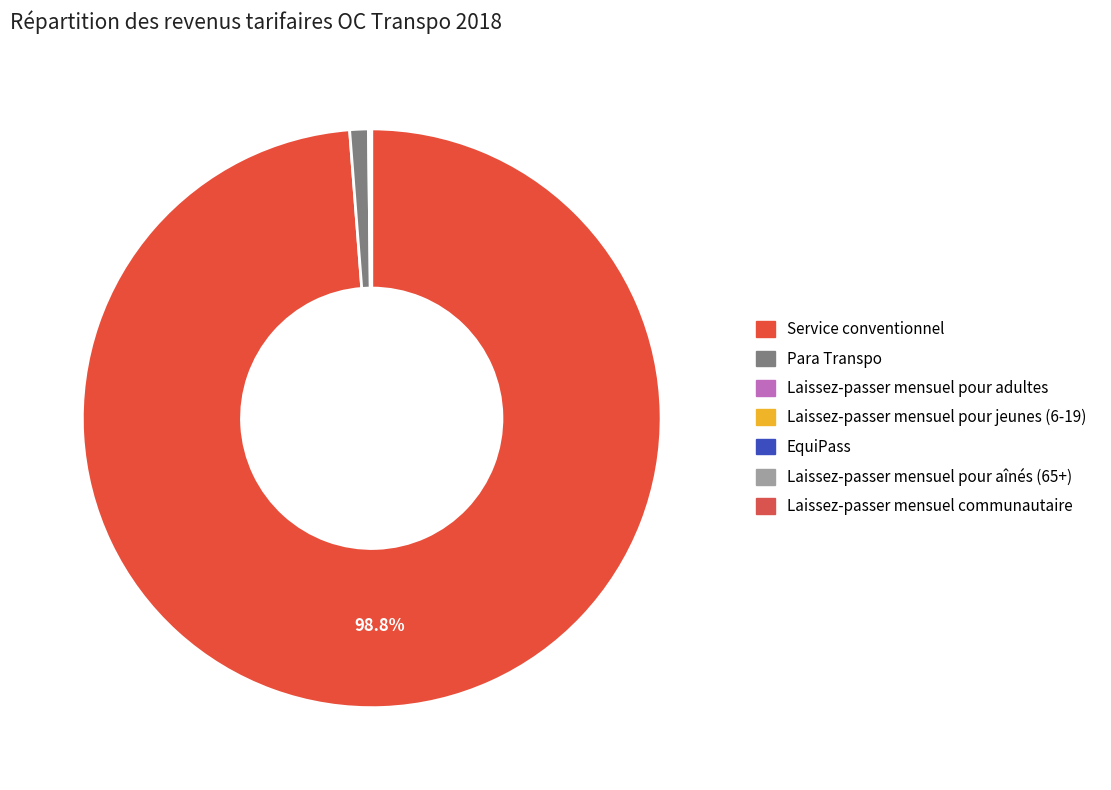

Does Service conventionnel account for over 50% of the chart?

Yes